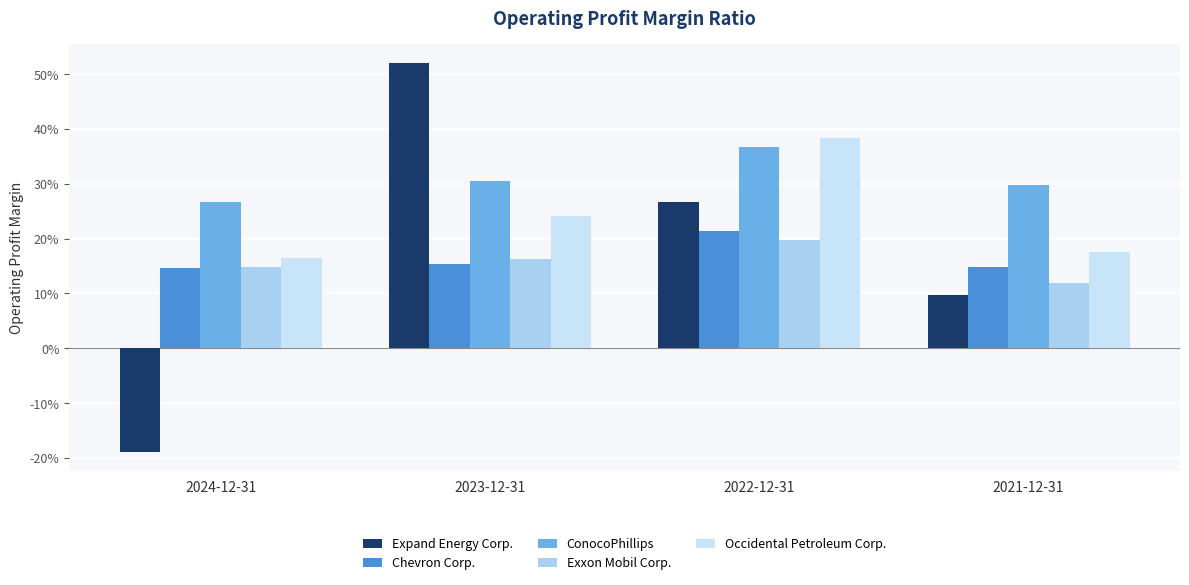

The Chevron Corp. series shows 0.2 at 2024-12-31. True or false?

False